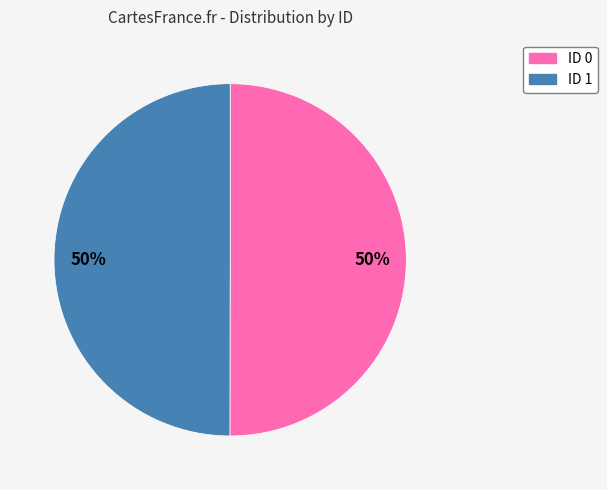

Approximately how many times larger is the value at ID 0 compared to ID 1?

1.0